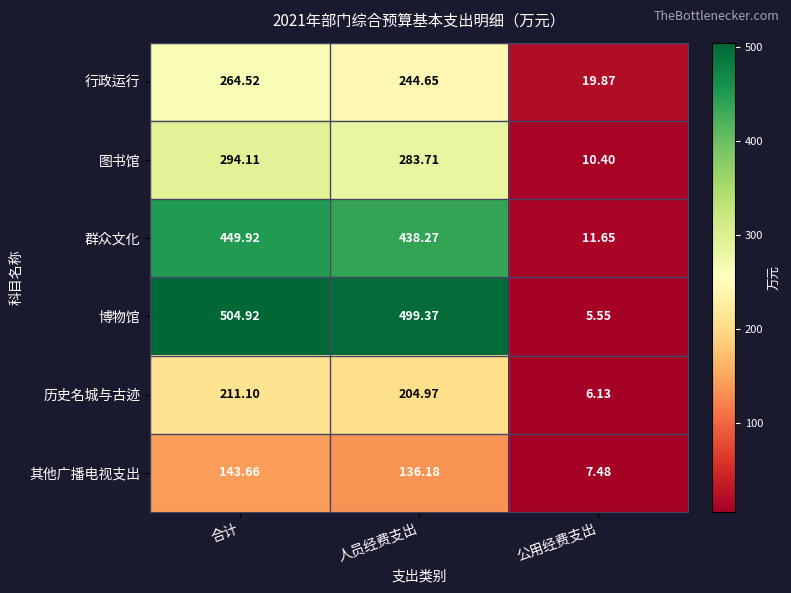

How many series are shown in this chart?

6